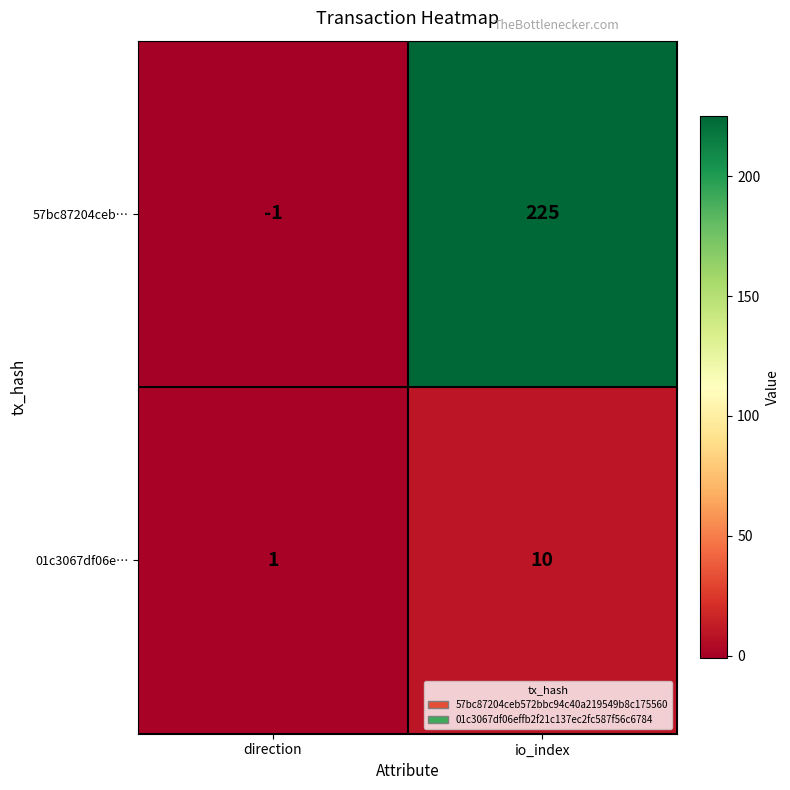

Reading left to right, what are all the values shown in this chart?

57bc87204ceb…: direction=-1	io_index=225
01c3067df06e…: direction=1	io_index=10